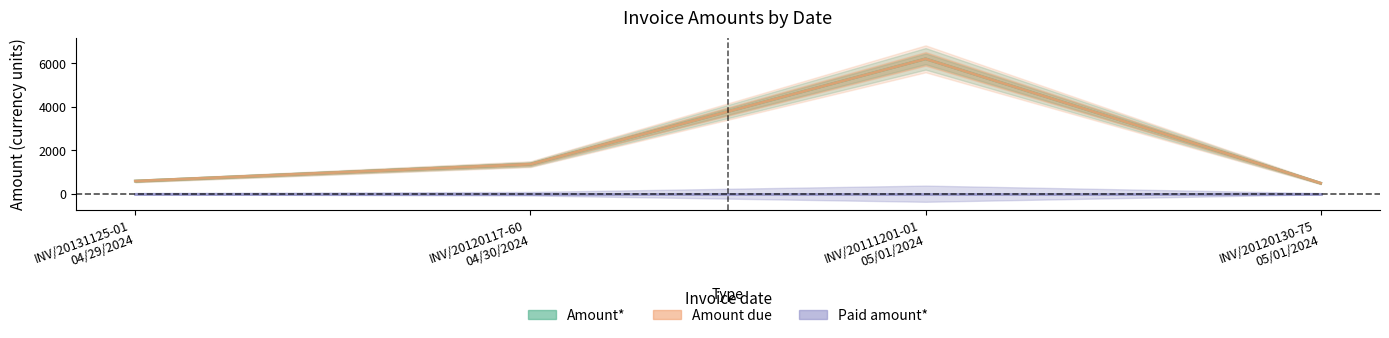

Is the value of Amount due at INV/20120117-60 04/30/2024 greater than the value of Amount* at INV/20131125-01 04/29/2024?

Yes